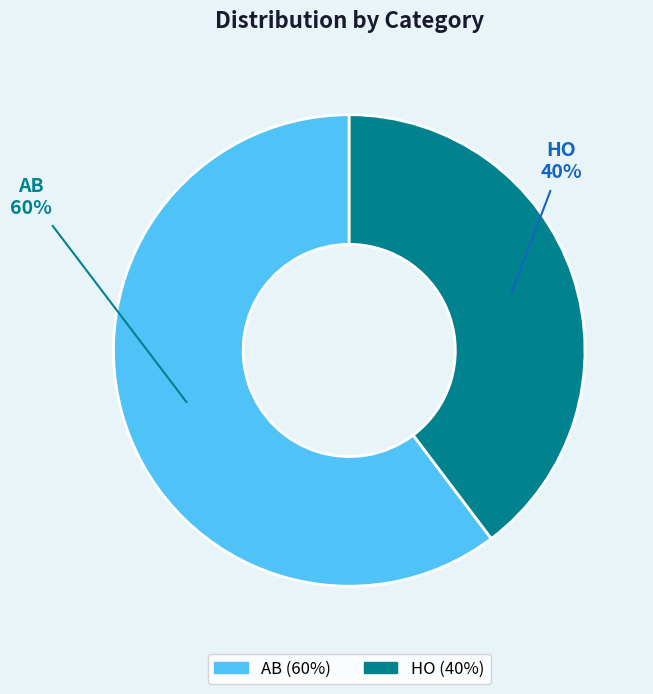

Which slice is the smallest?

HO